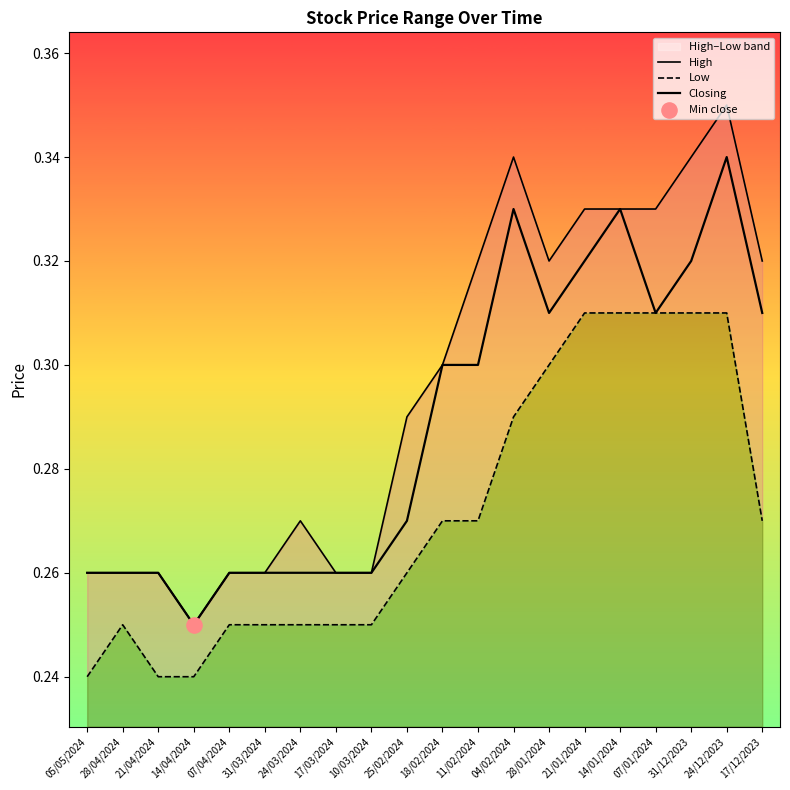

What is the total value across all series at 05/05/2024?

0.8